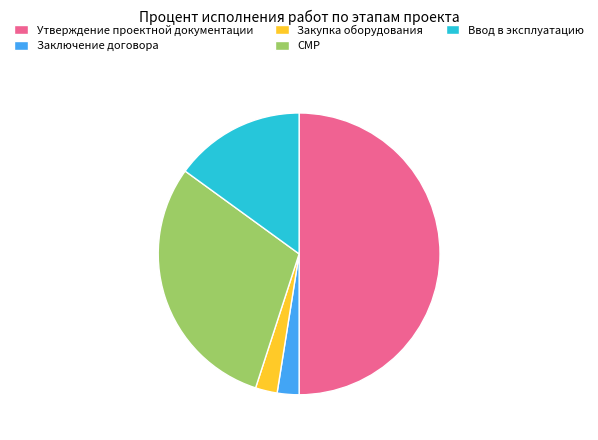

Does Закупка оборудования account for over 50% of the chart?

No